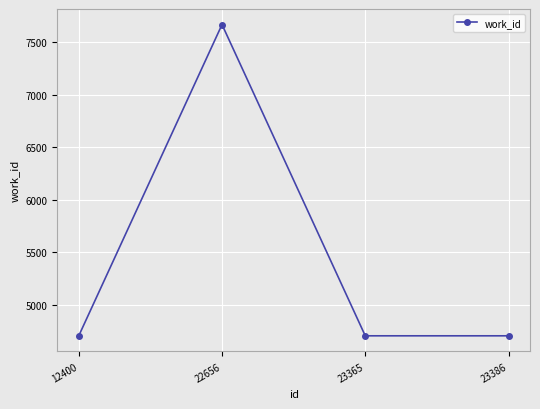

The chart shows a value of 4702 at 23365. True or false?

True